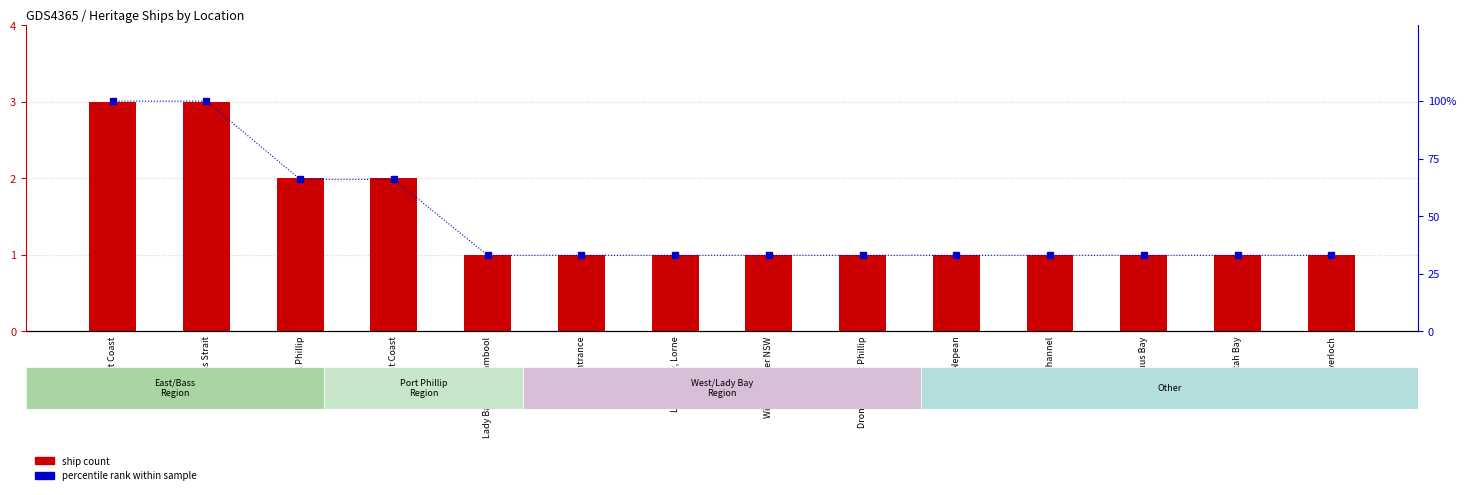

What is the difference between the percentile rank within sample values at Port Phillip and Bass Strait?

34